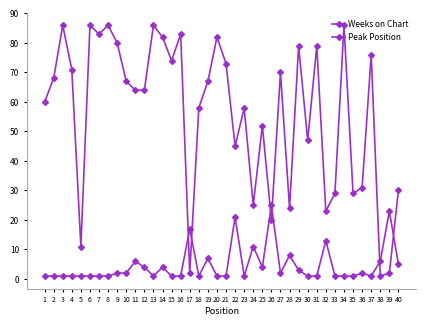

True or false: Peak Position has a value of 21 at 22.

True